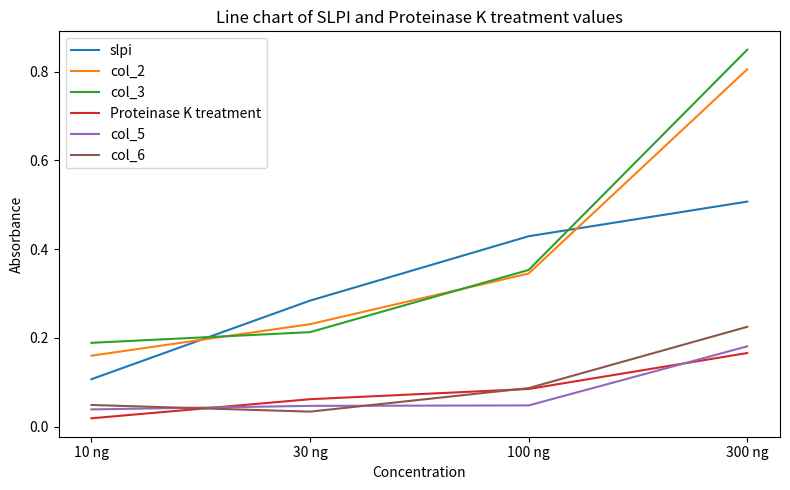

What is the total value across all series at 100 ng?

1.3